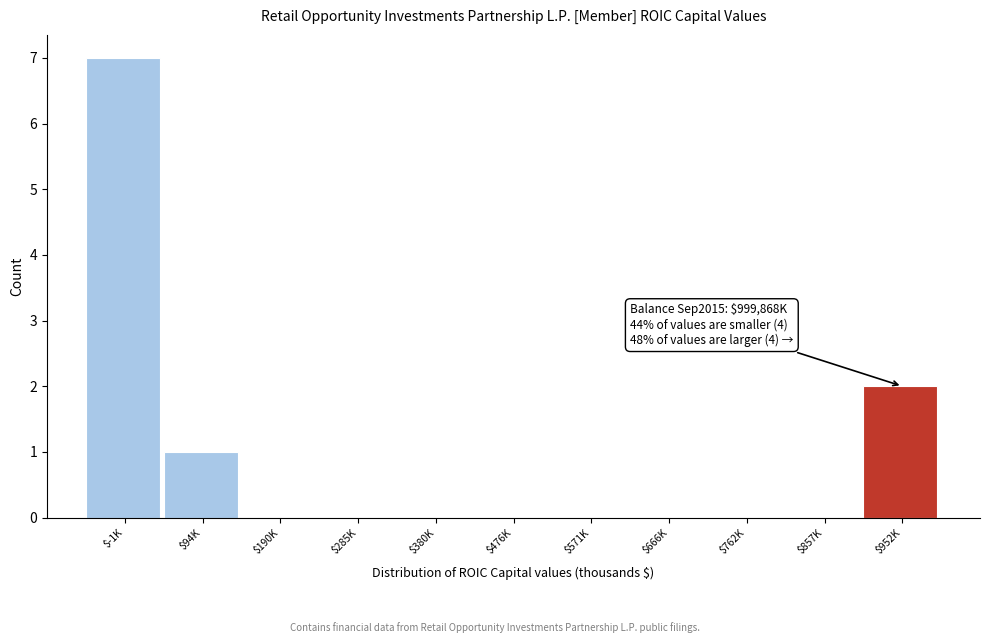

What is the sum of all values?

10